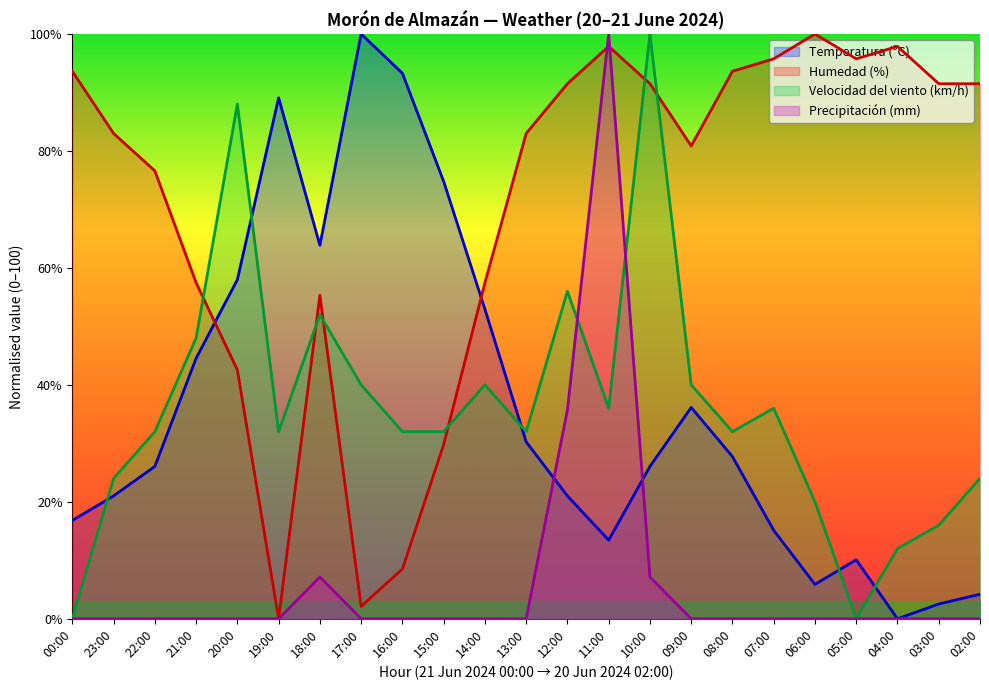

How many series are shown in this chart?

4